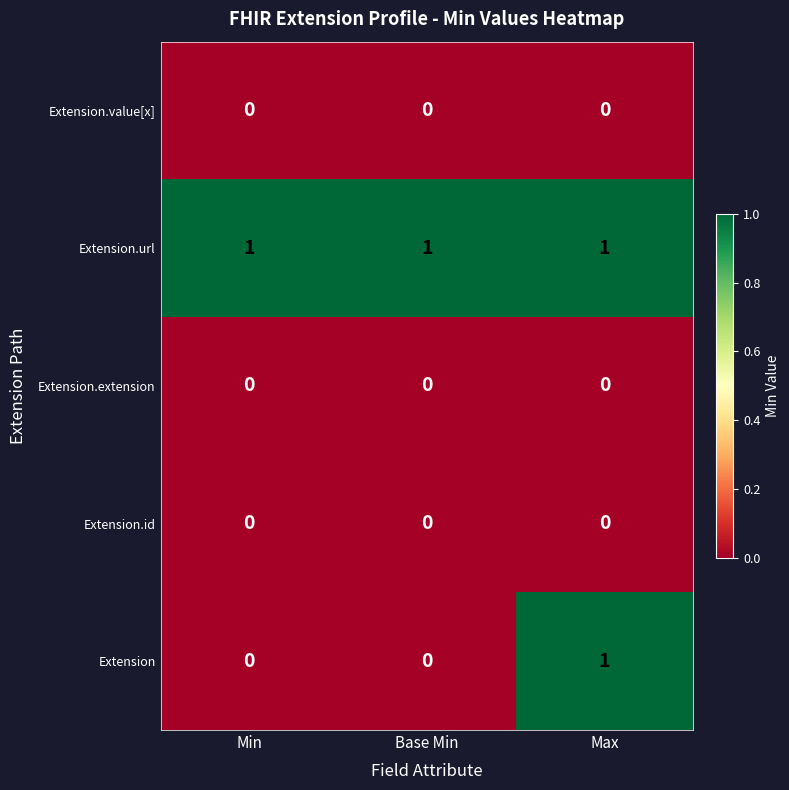

The Extension.url series shows 1 at Base Min. True or false?

True